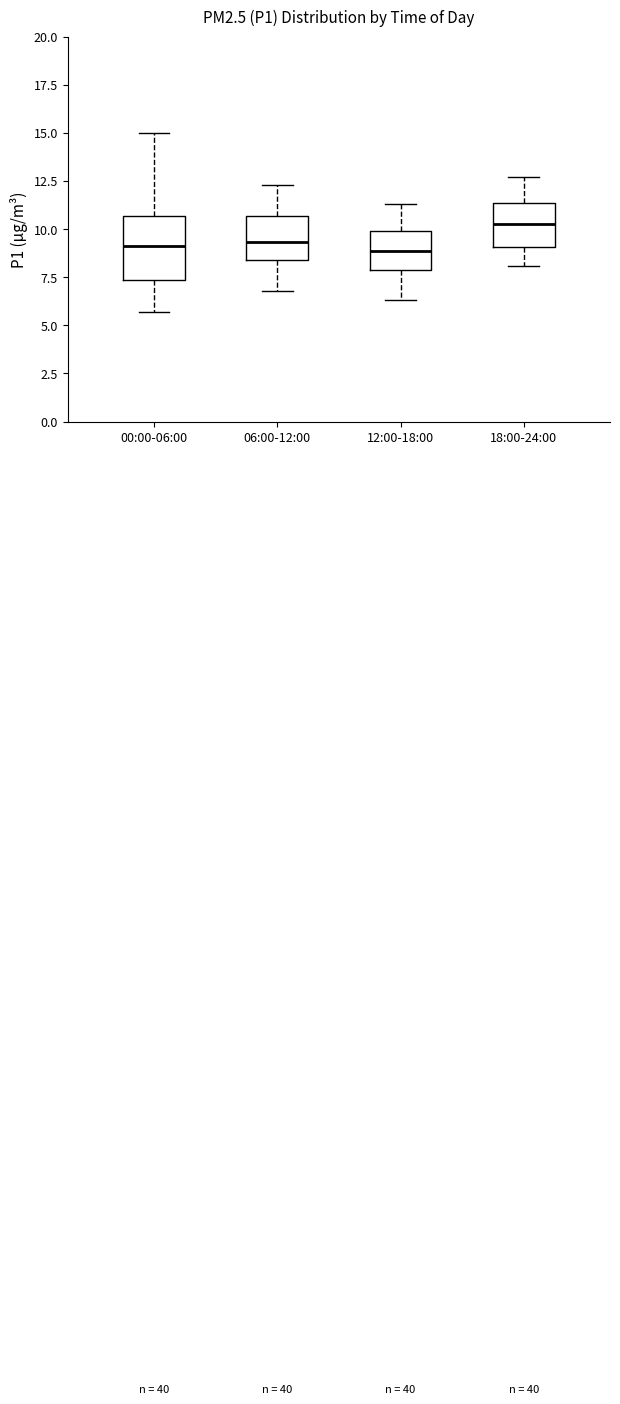

Comparing the boxes themselves (not the whiskers), which one is the tallest?

00:00-06:00